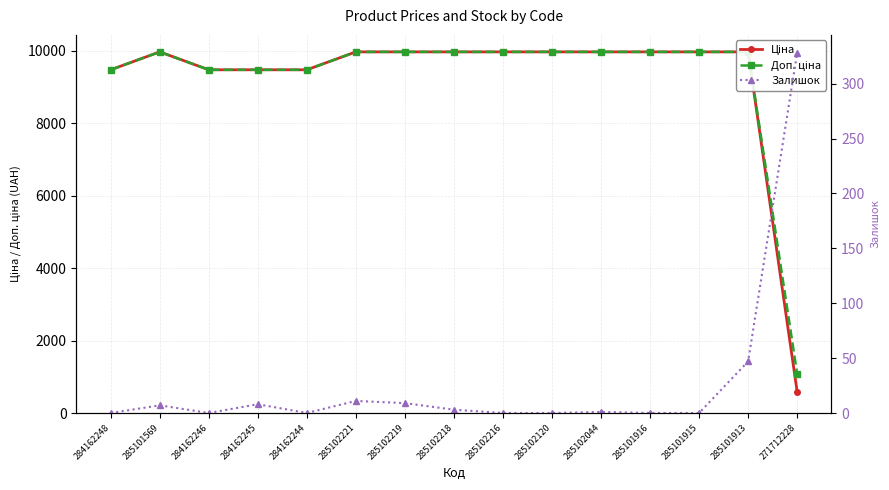

List the series in order of their peak value, lowest first.

Залишок, Ціна, Доп. ціна